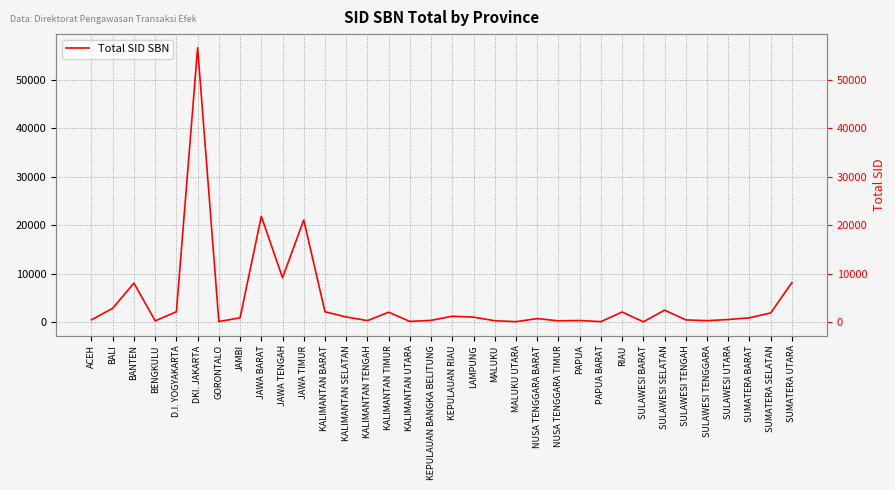

Is it true that the value at SULAWESI SELATAN is 1087?

False